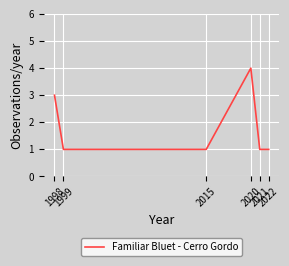

True or false: the data has more than 1 interior local peaks.

False